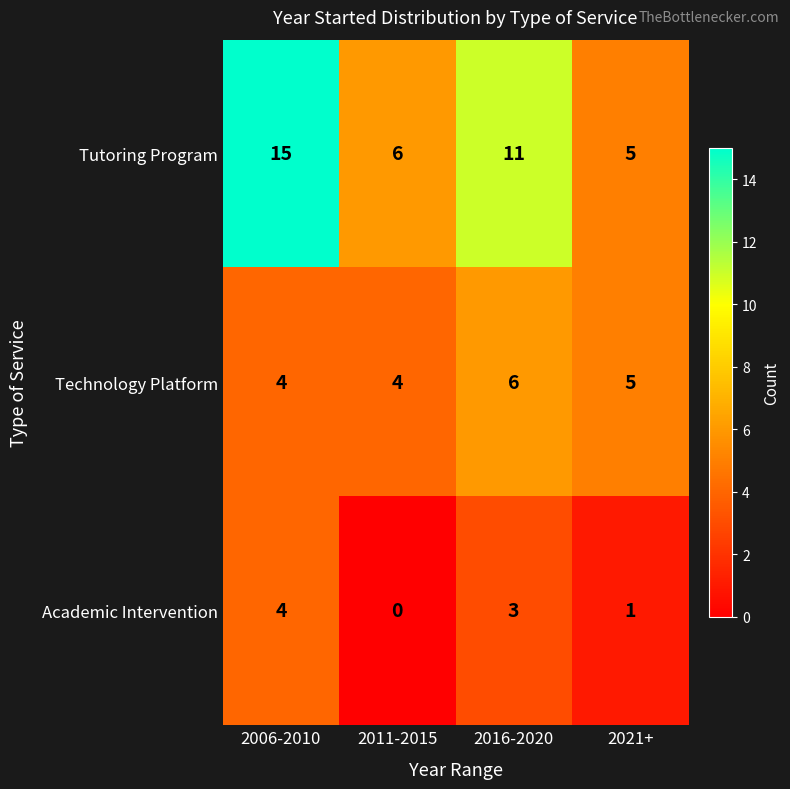

How many distinct data groups are displayed?

3